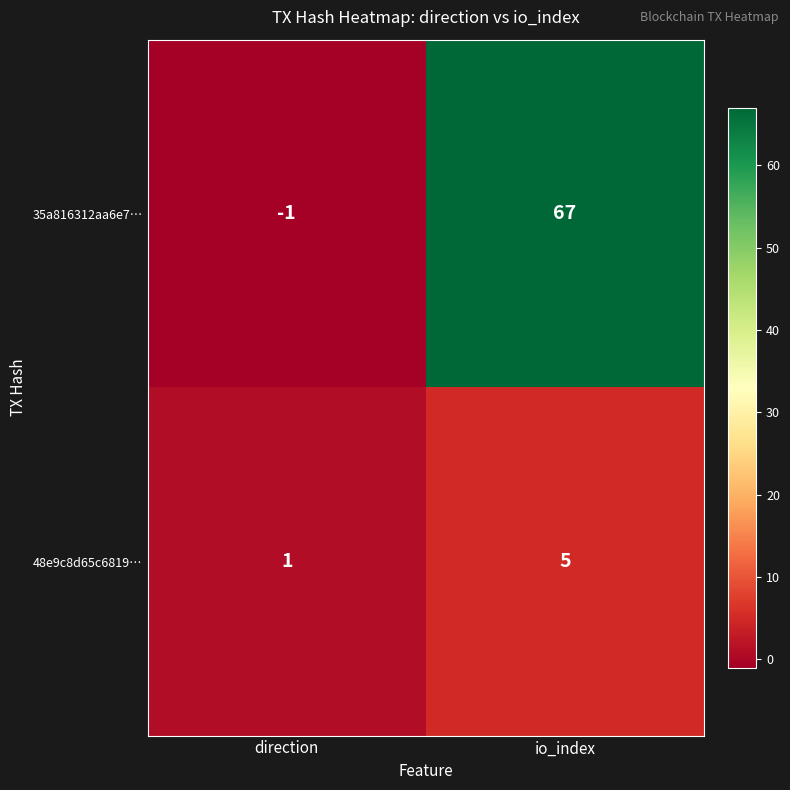

Which category has the lowest value in the 48e9c8d65c6819… series?

direction